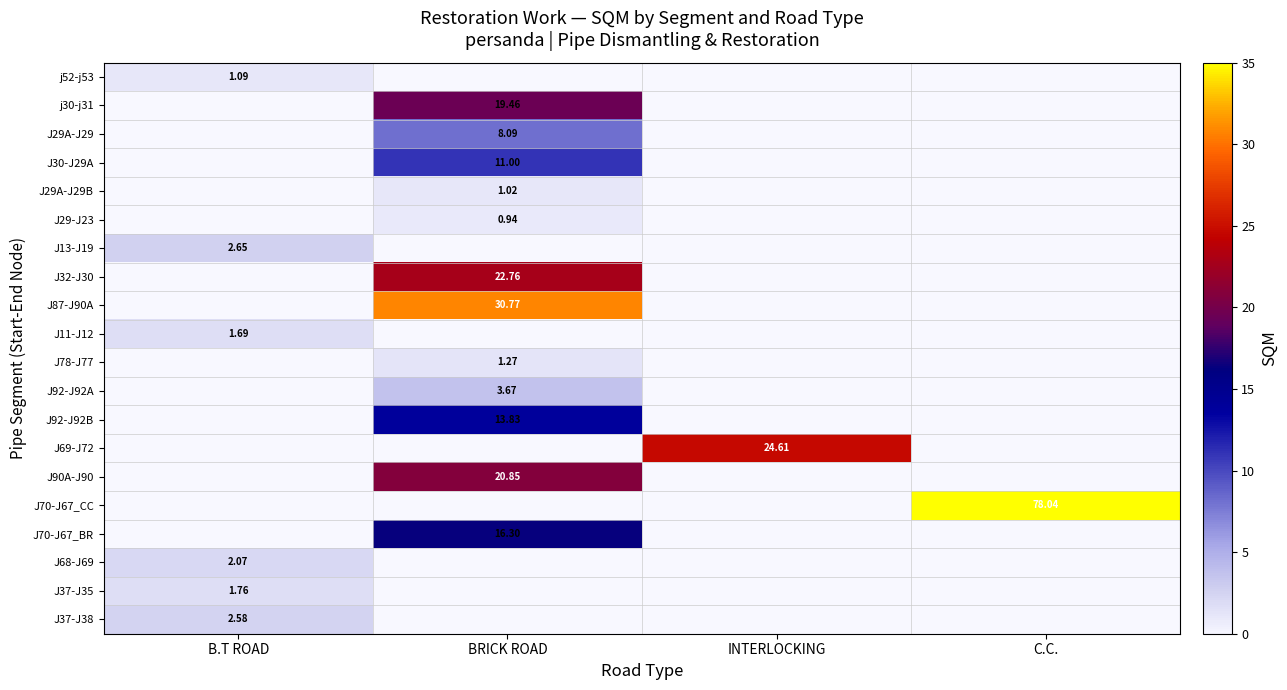

At B.T ROAD, list the series in order from largest to smallest.

J13-J19, J37-J38, J68-J69, J37-J35, J11-J12, j52-j53, j30-j31, J29A-J29, J30-J29A, J29A-J29B, J29-J23, J32-J30, J87-J90A, J78-J77, J92-J92A, J92-J92B, J69-J72, J90A-J90, J70-J67_CC, J70-J67_BR